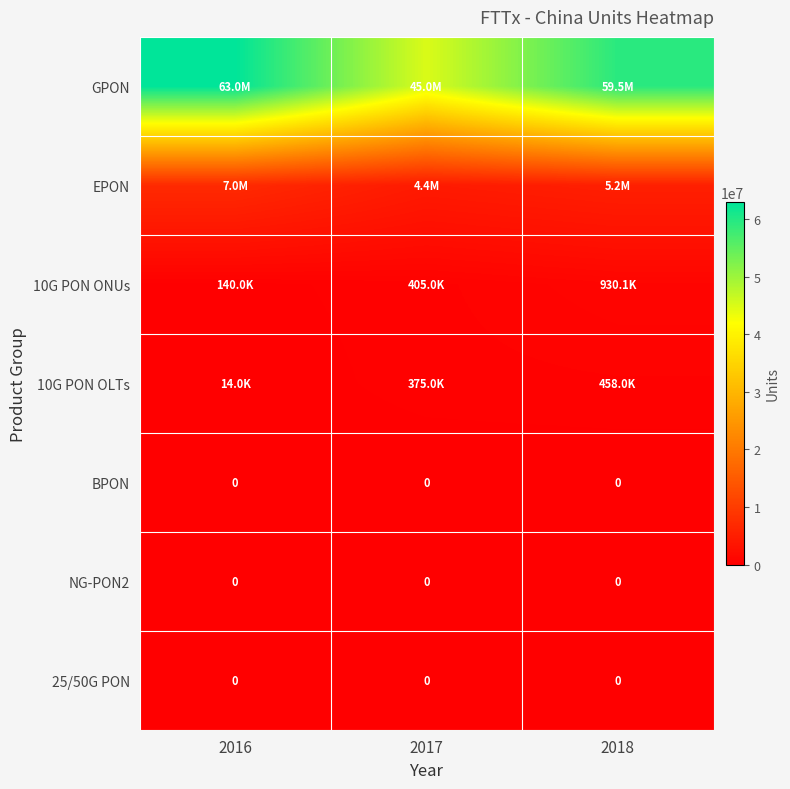

How many categories are shown in the chart?

3